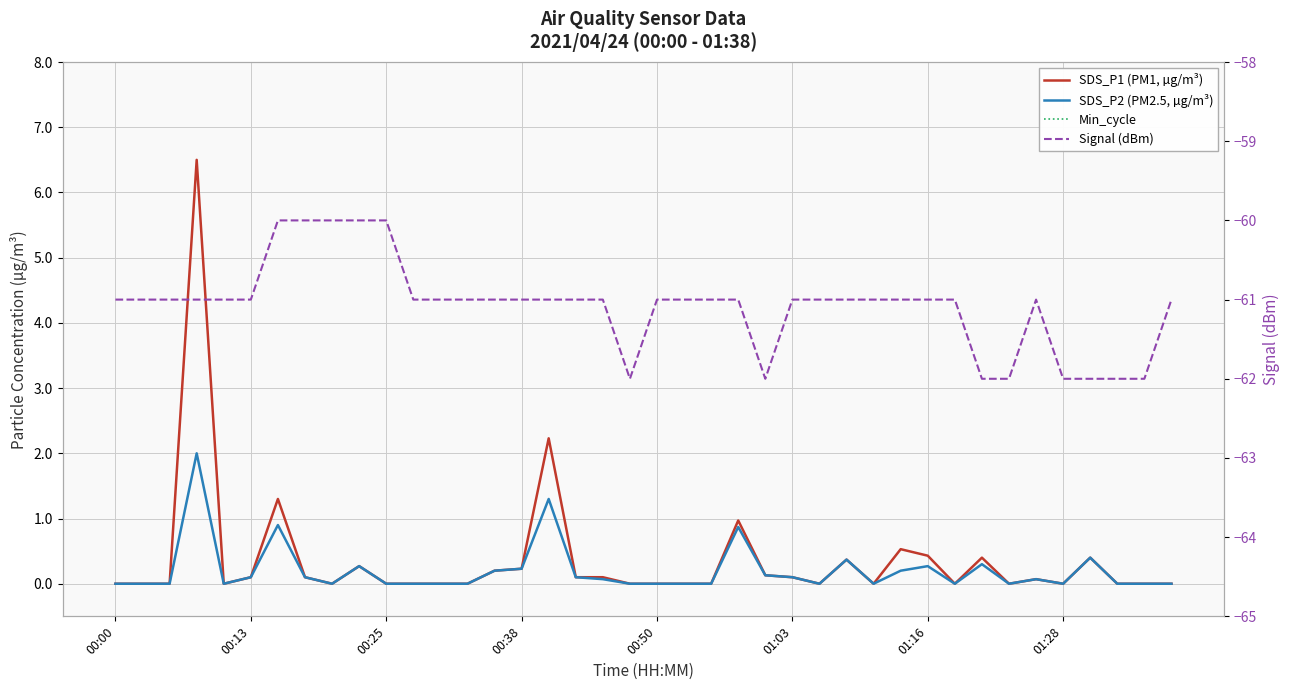

Which series changed the most between 01:28 and 35?

Signal (dBm)